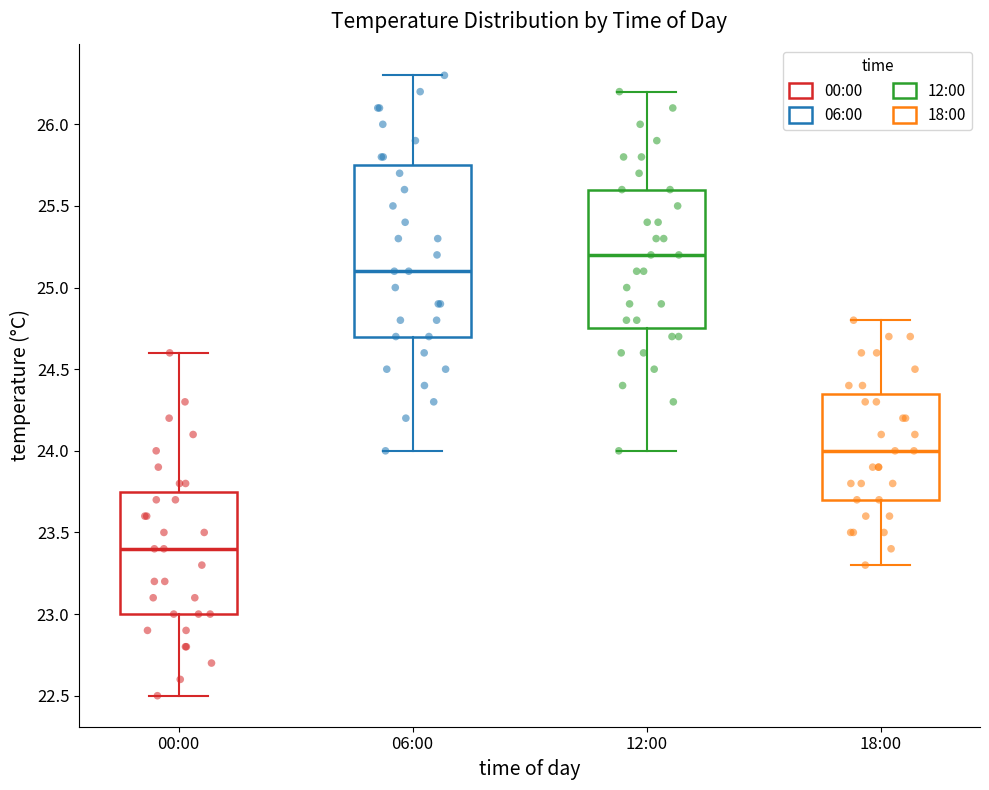

Where does the lower whisker of the box for 12:00 end on the y-axis? The values are not printed on the chart, so give them approximately, as read against the axis.

24.00